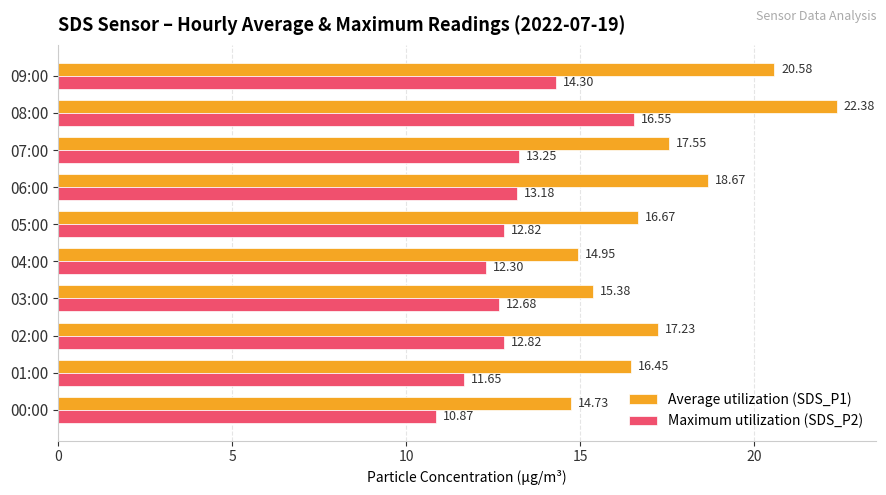

Rank the categories by Average utilization (SDS_P1) value from highest to lowest.

08:00, 09:00, 06:00, 07:00, 02:00, 05:00, 01:00, 03:00, 04:00, 00:00